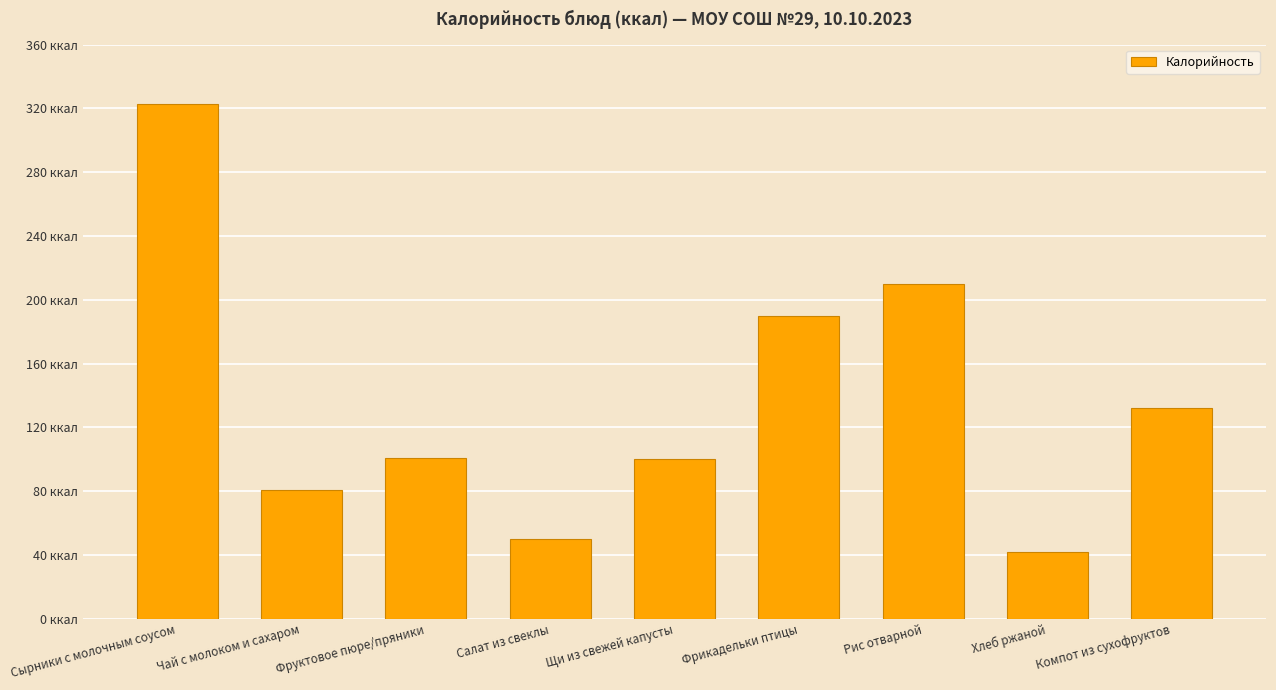

How many data points are above 101?

4